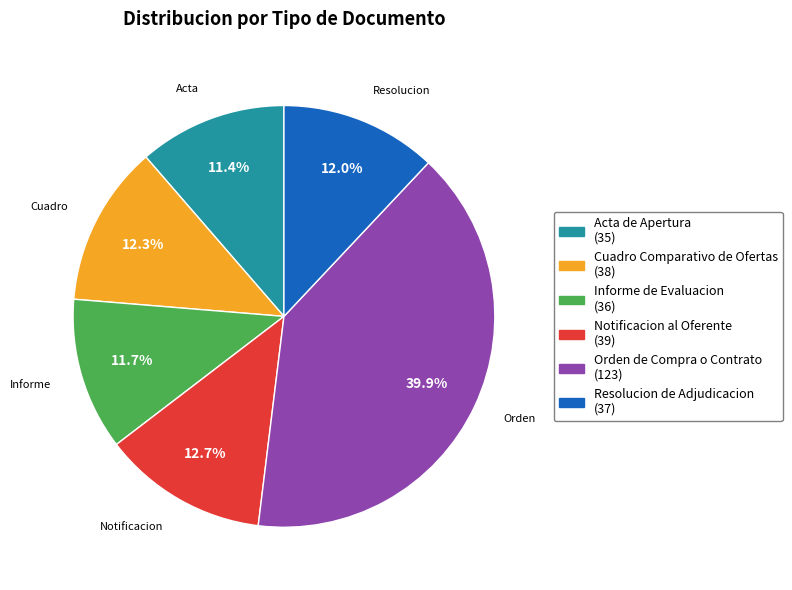

To the nearest percent, what is the average slice percentage?

17%